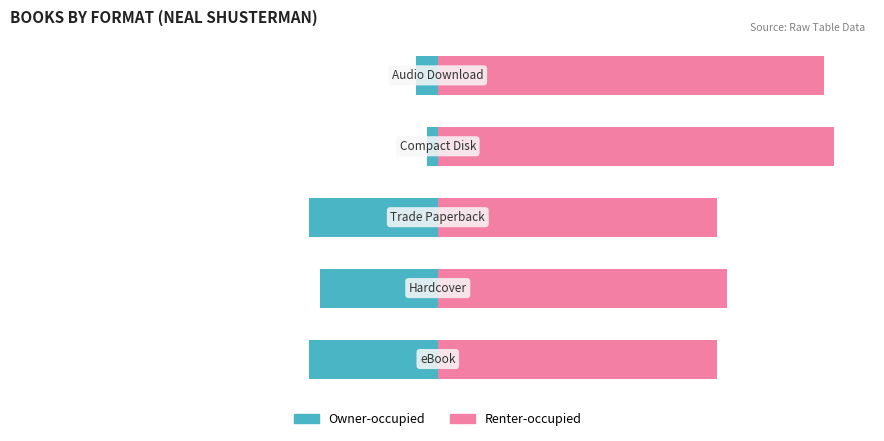

At which category is the sum across all series the highest?

3